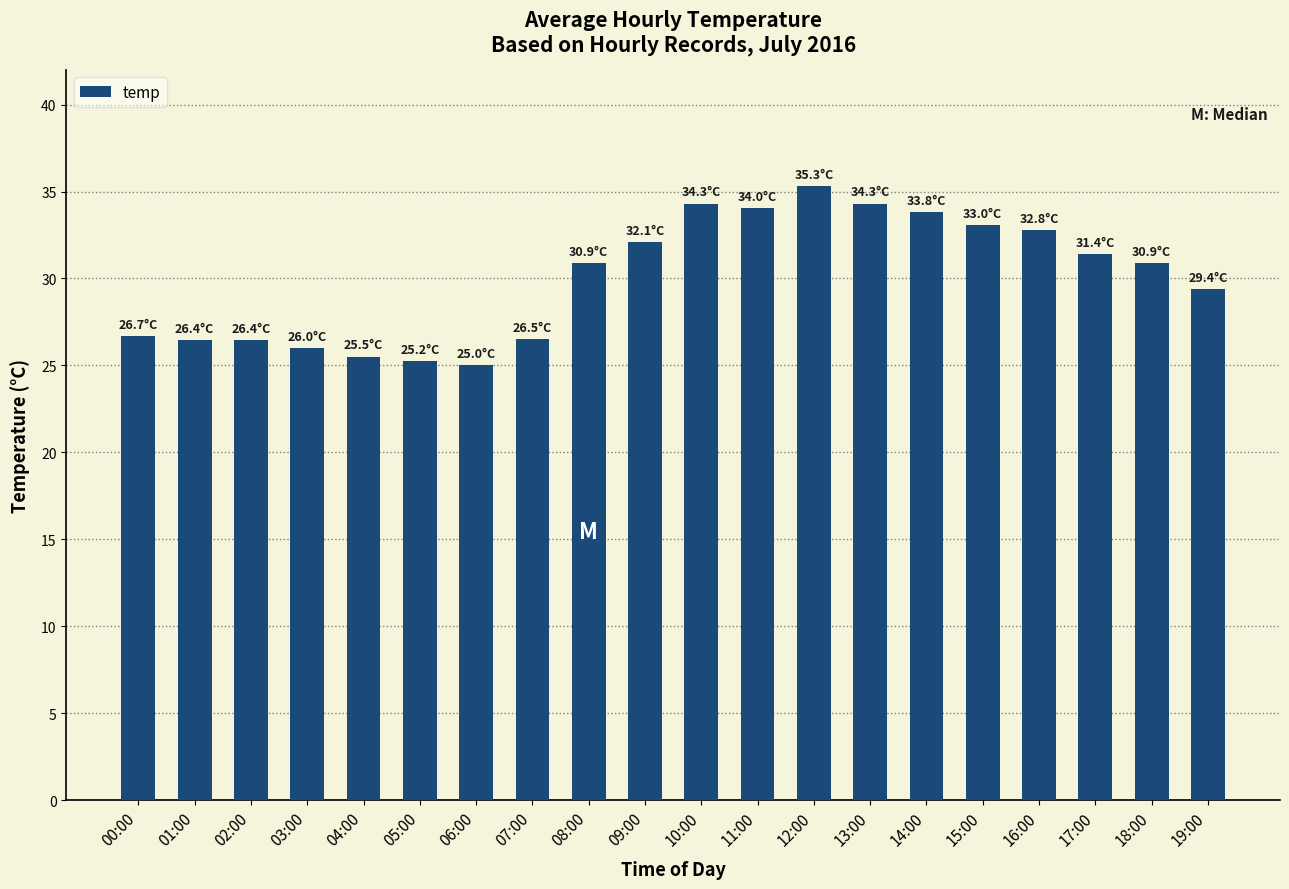

What is the maximum value shown in the chart?

35.3